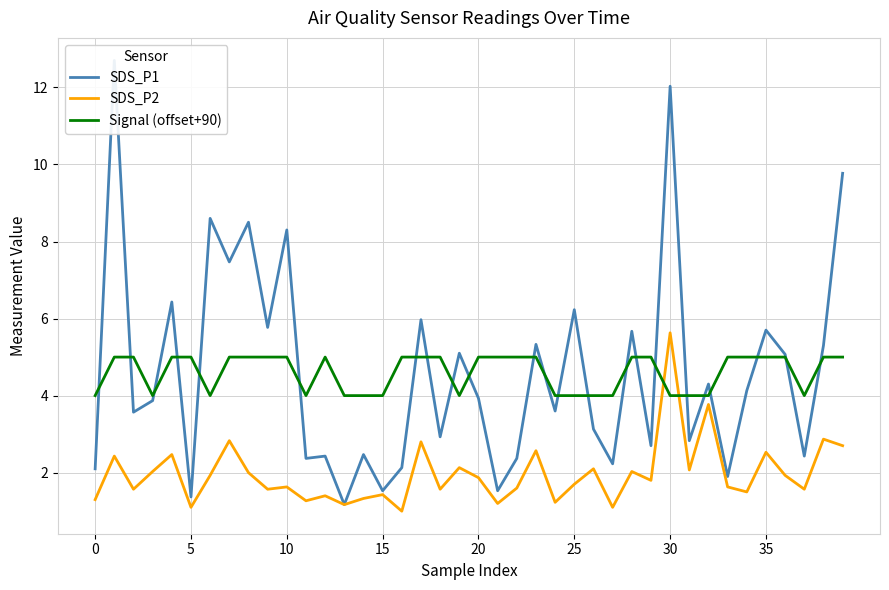

What is the minimum value for Signal (offset+90)?

4.0